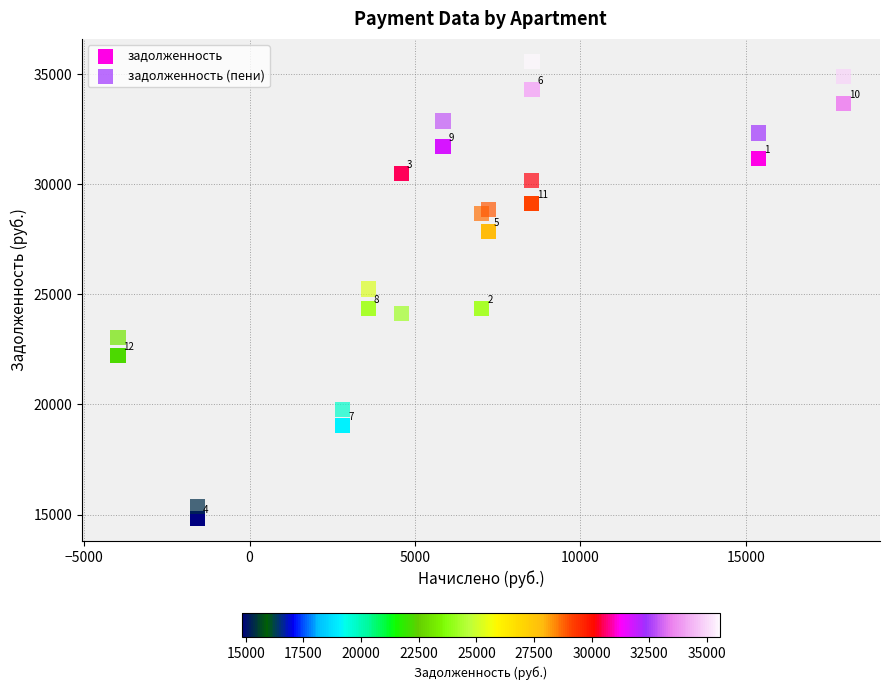

Which series has the largest Y range (max minus min)?

задолженность (пени)